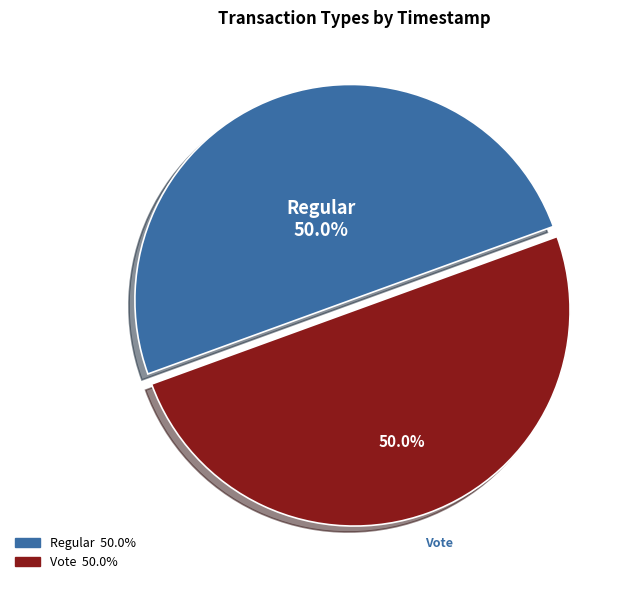

Approximately how many times larger is the value at Regular compared to Vote?

1.0